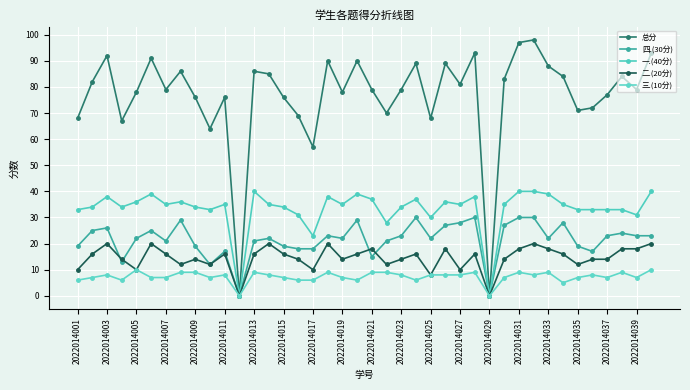

Count the number of categories in the chart.

40